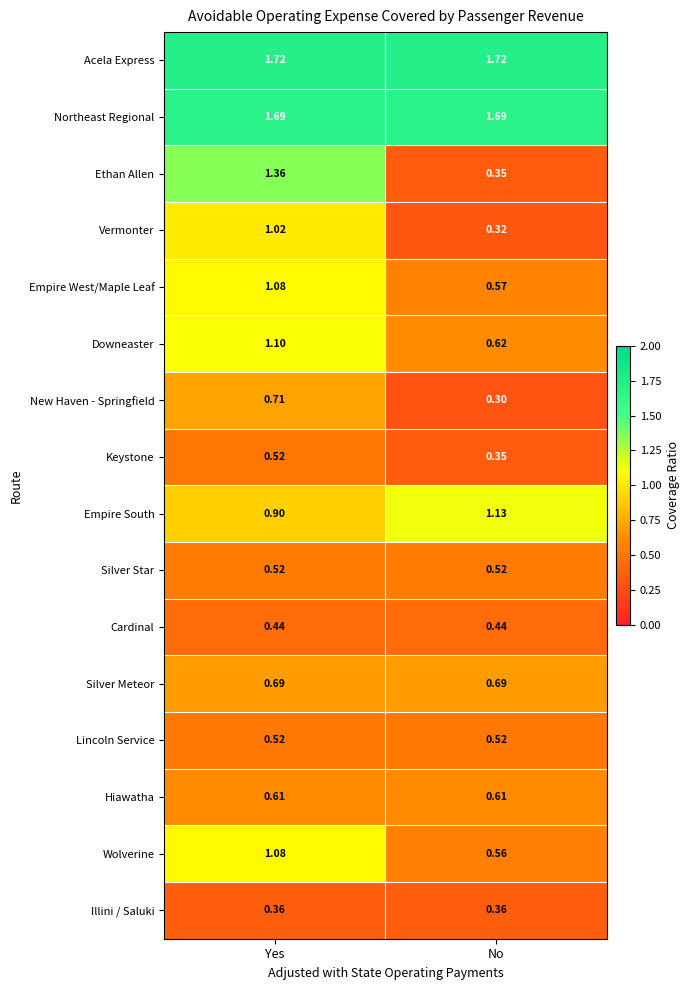

What is the minimum value shown in the chart?

0.3